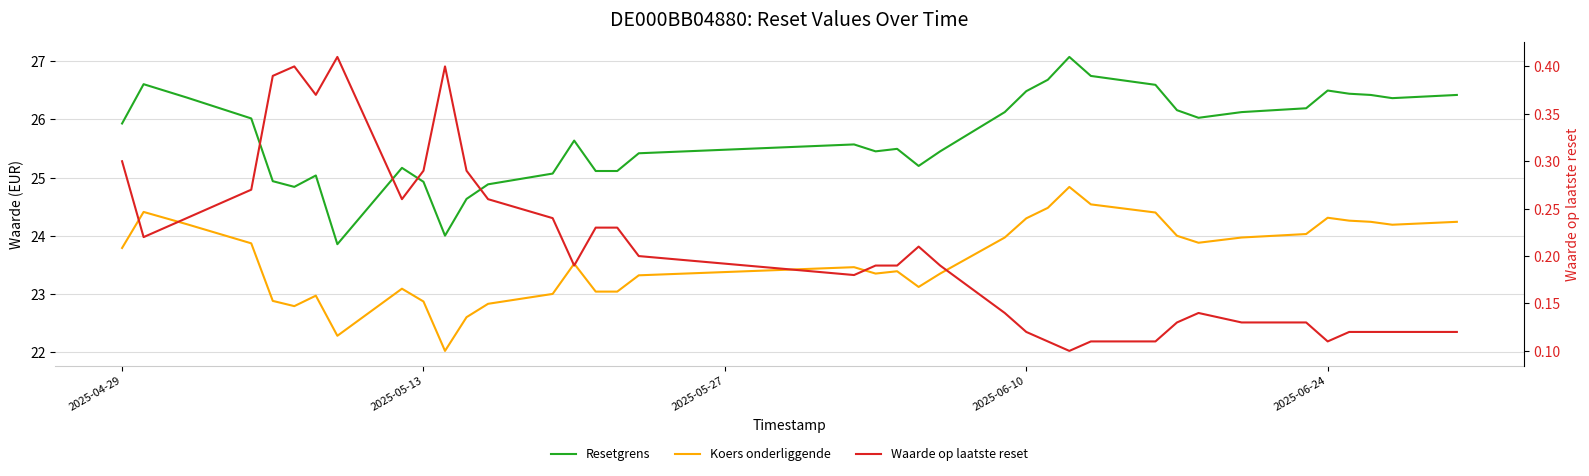

How many lines are shown in the chart?

3